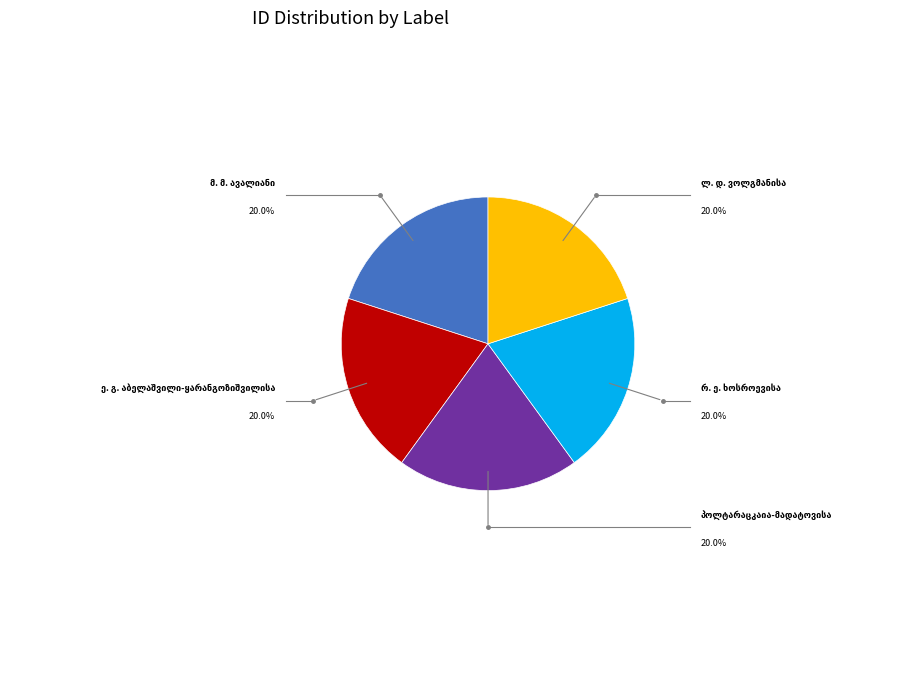

Is there any slice that represents more than half of the pie?

No